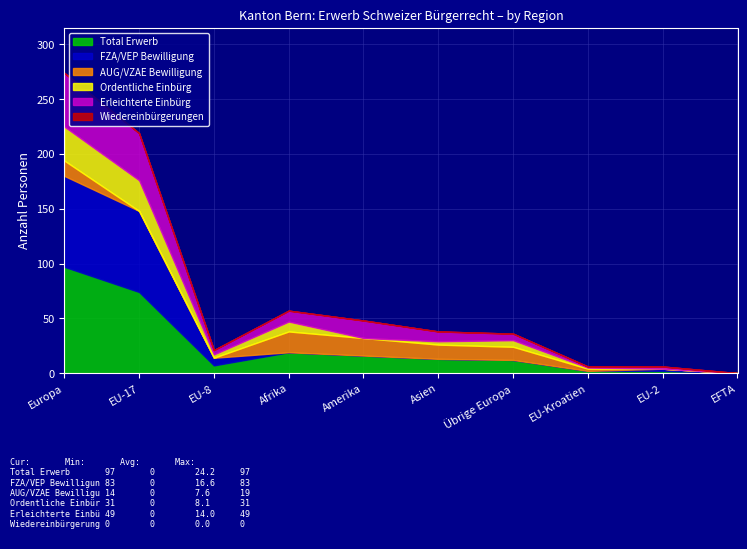

Which series has the widest spread of values?

Total Erwerb